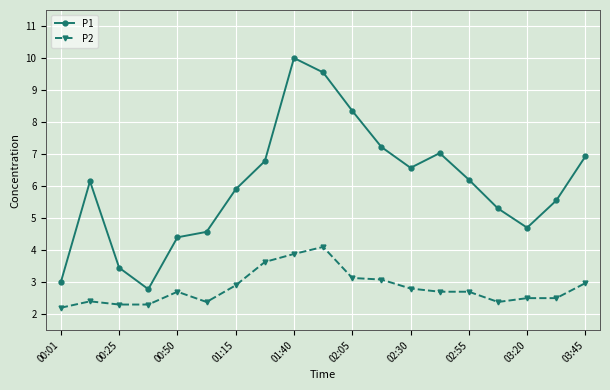

Which series has the widest spread of values?

P1